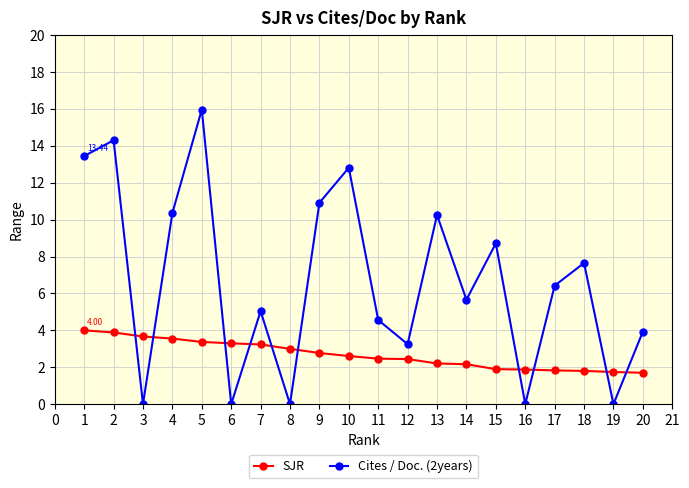

At which category is the sum across all series the highest?

5